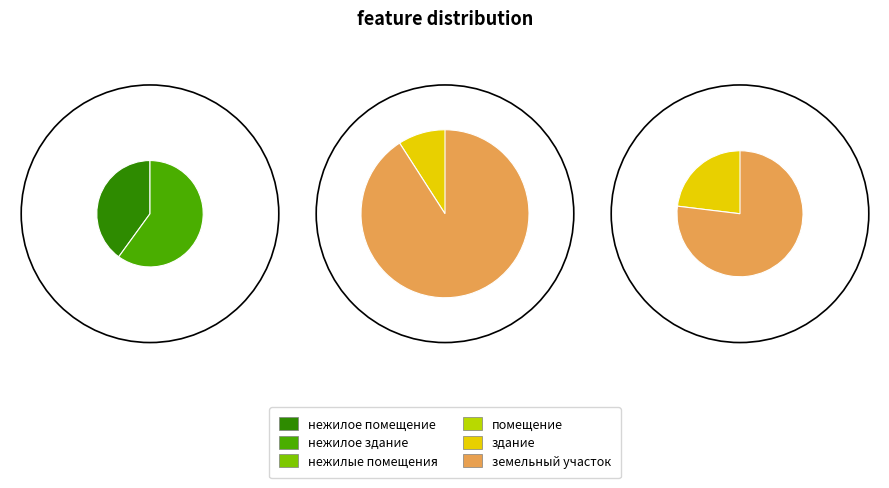

How many segments does this pie chart have?

6